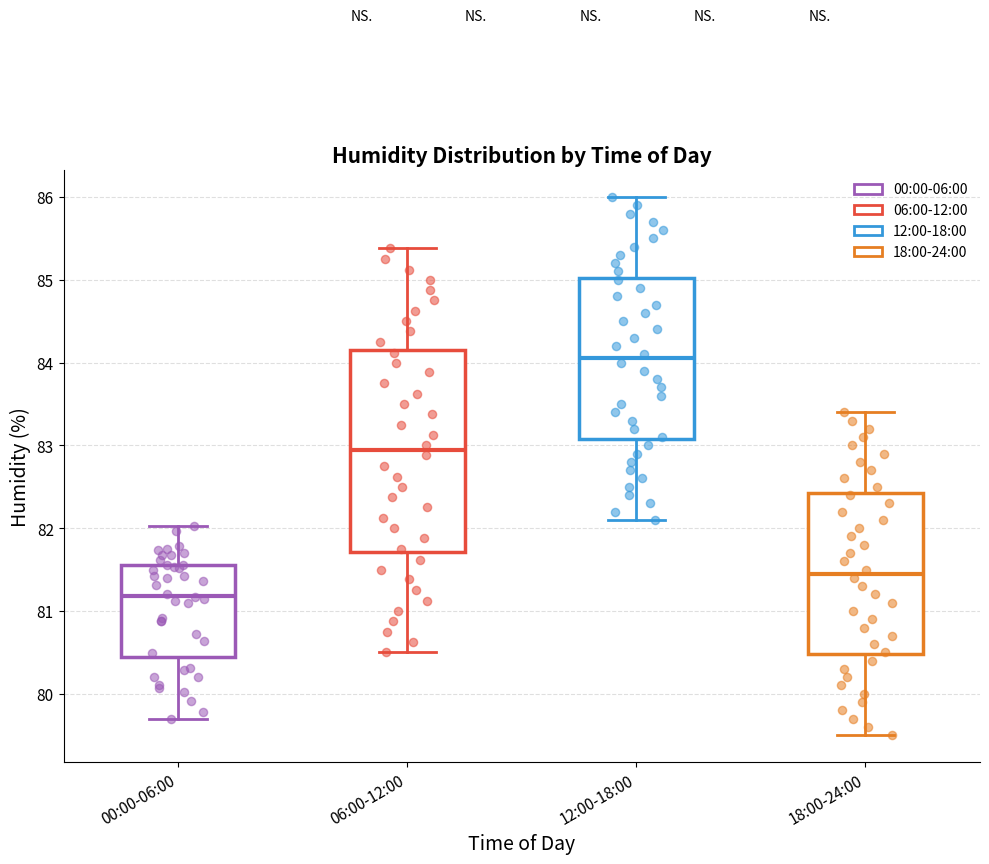

Which box has the lowest median line?

00:00-06:00